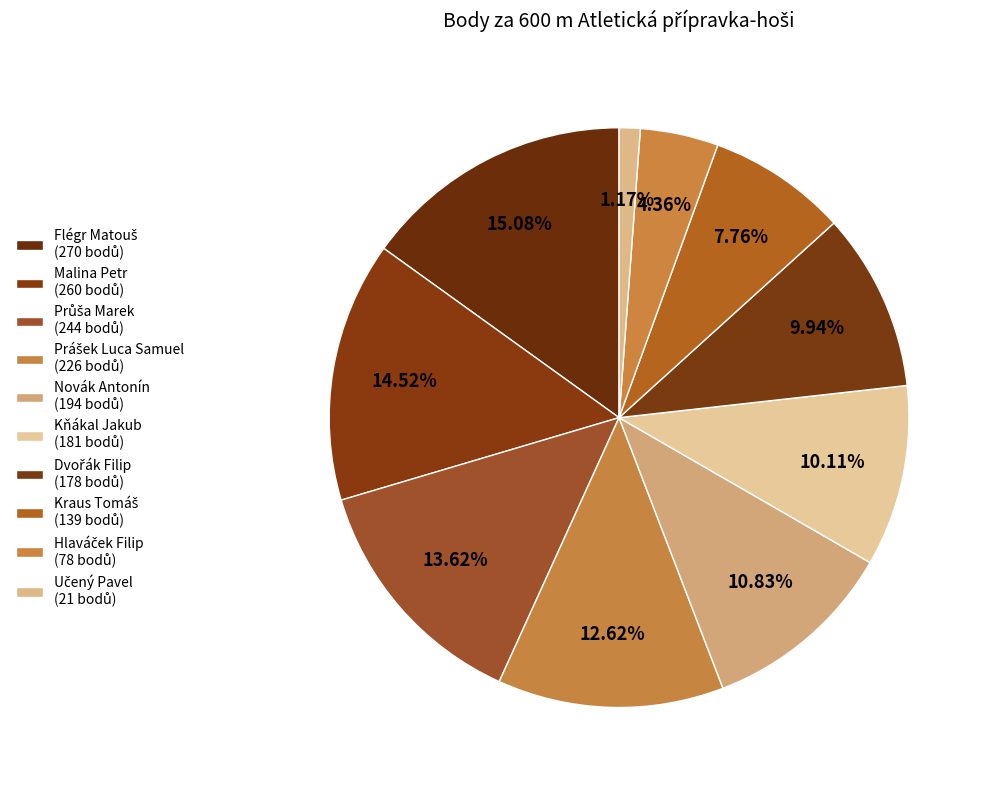

Which category has the biggest portion of the pie?

Flégr Matouš